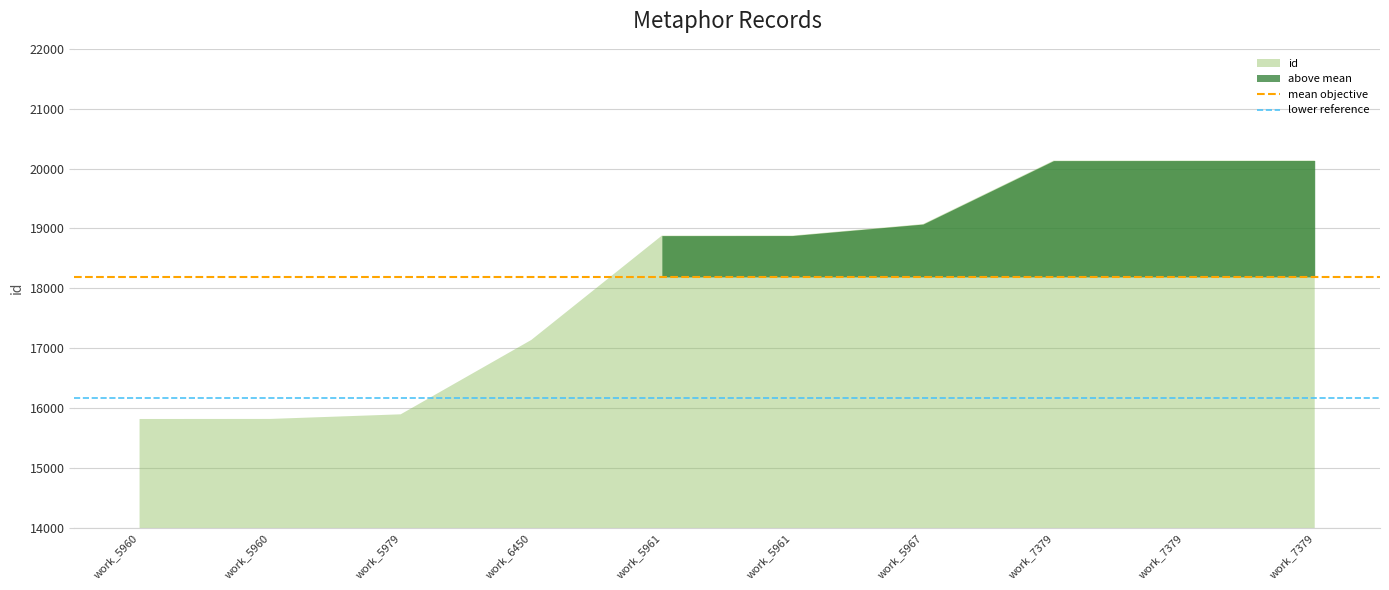

At which category does the chart reach its peak across all series?

work_5960